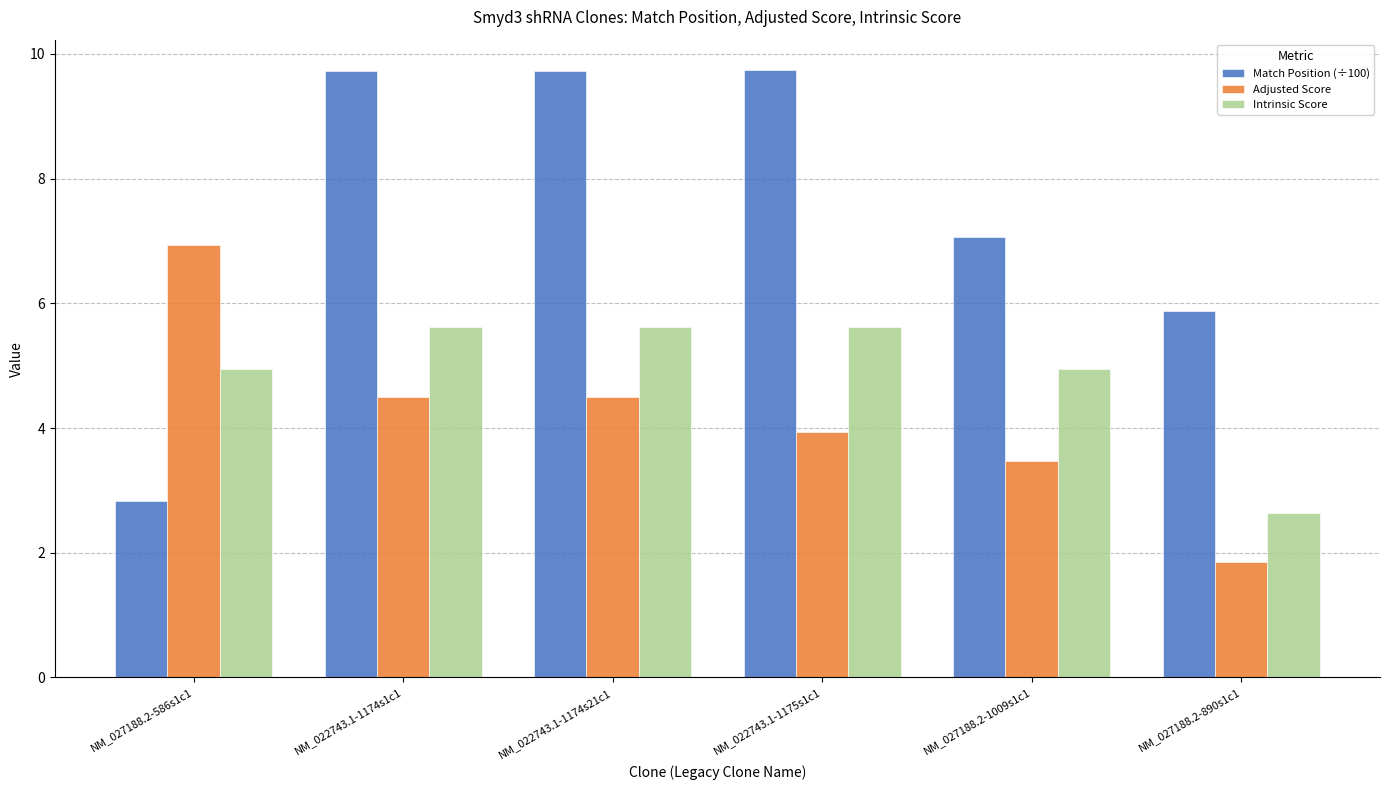

What is the total value across all series at NM_022743.1-1174s1c1?

19.9